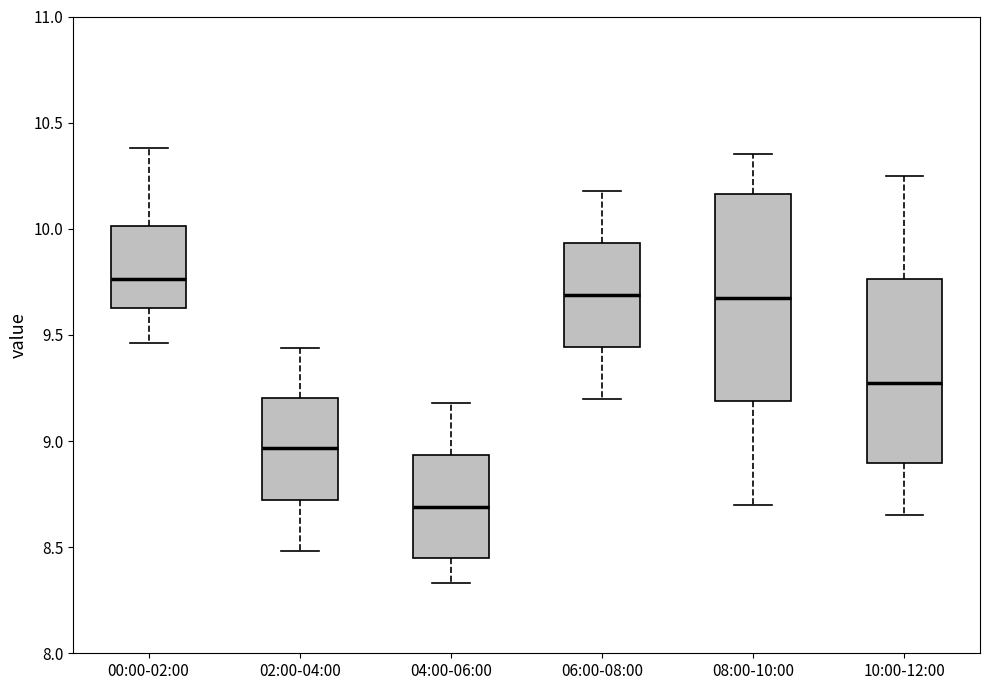

Which box has the lowest median line?

04:00-06:00